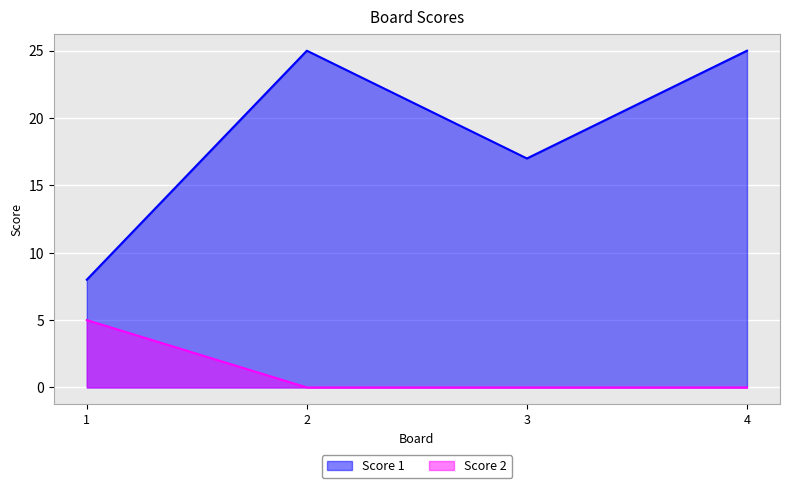

How many distinct data groups are displayed?

2